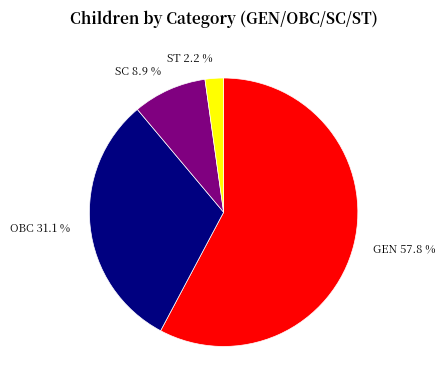

Between ST and SC, which is larger?

SC